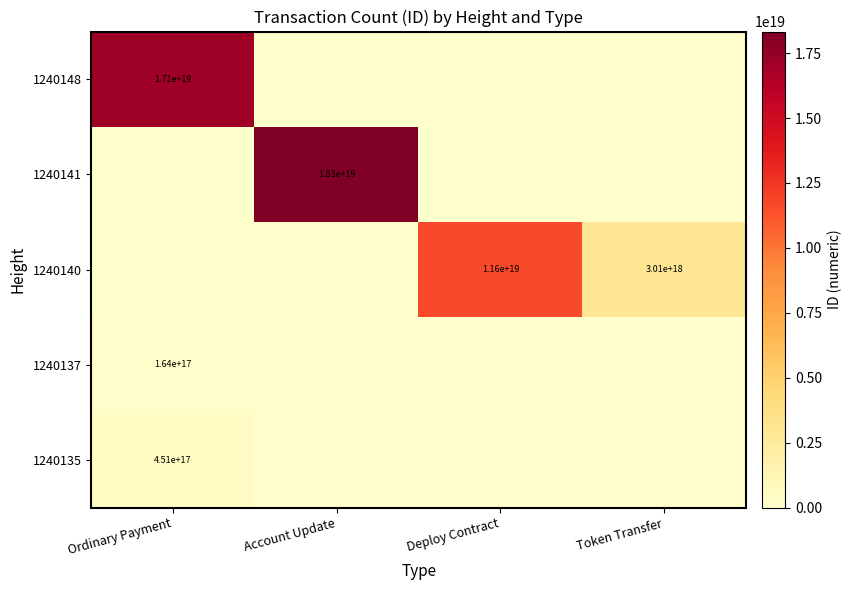

Which label corresponds to the largest value in the chart?

Account Update